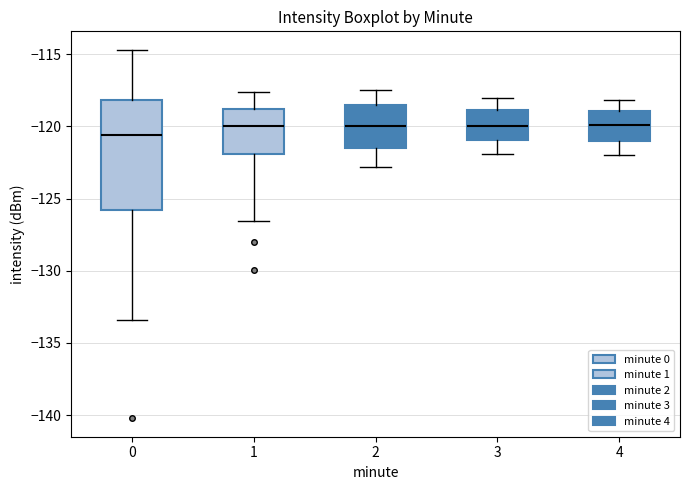

Which box is the tallest, from its lower edge to its upper edge?

0